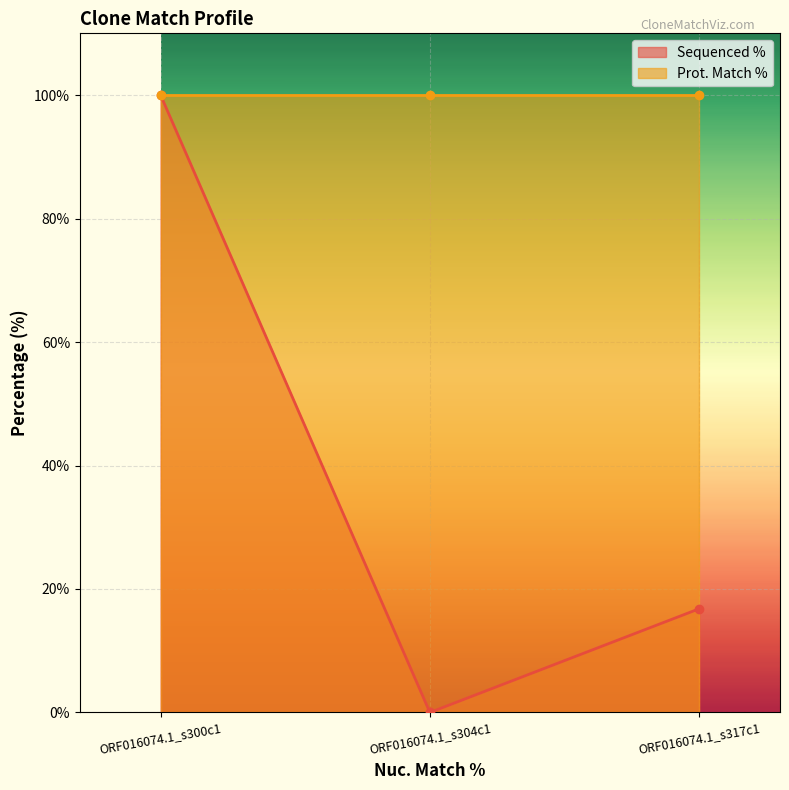

What is the difference between the values at ORF016074.1_s317c1 and ORF016074.1_s304c1?

16.8